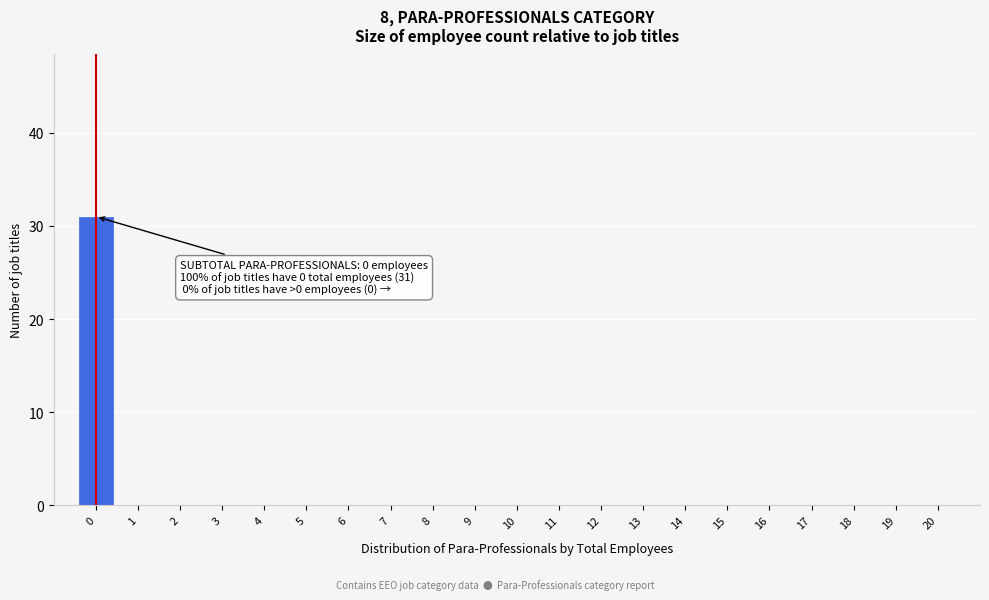

Reading right to left, transcribe all the data shown in this chart.

20=0	19=0	18=0	17=0	16=0	15=0	14=0	13=0	12=0	11=0	10=0	9=0	8=0	7=0	6=0	5=0	4=0	3=0	2=0	1=0	0=31